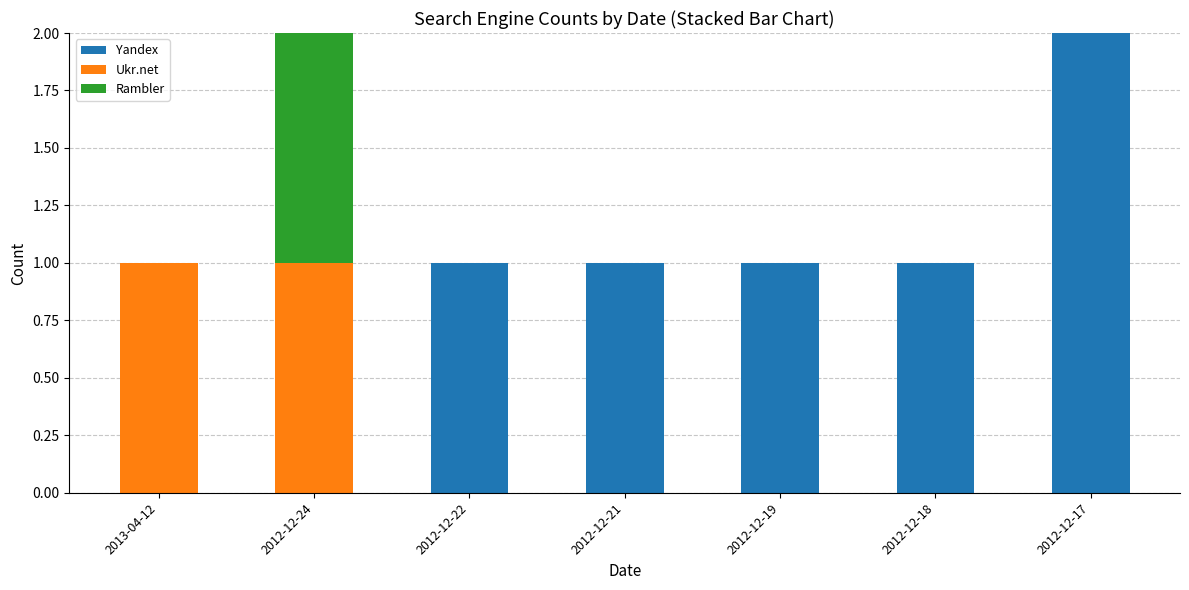

At which label does Yandex reach its peak?

2012-12-17